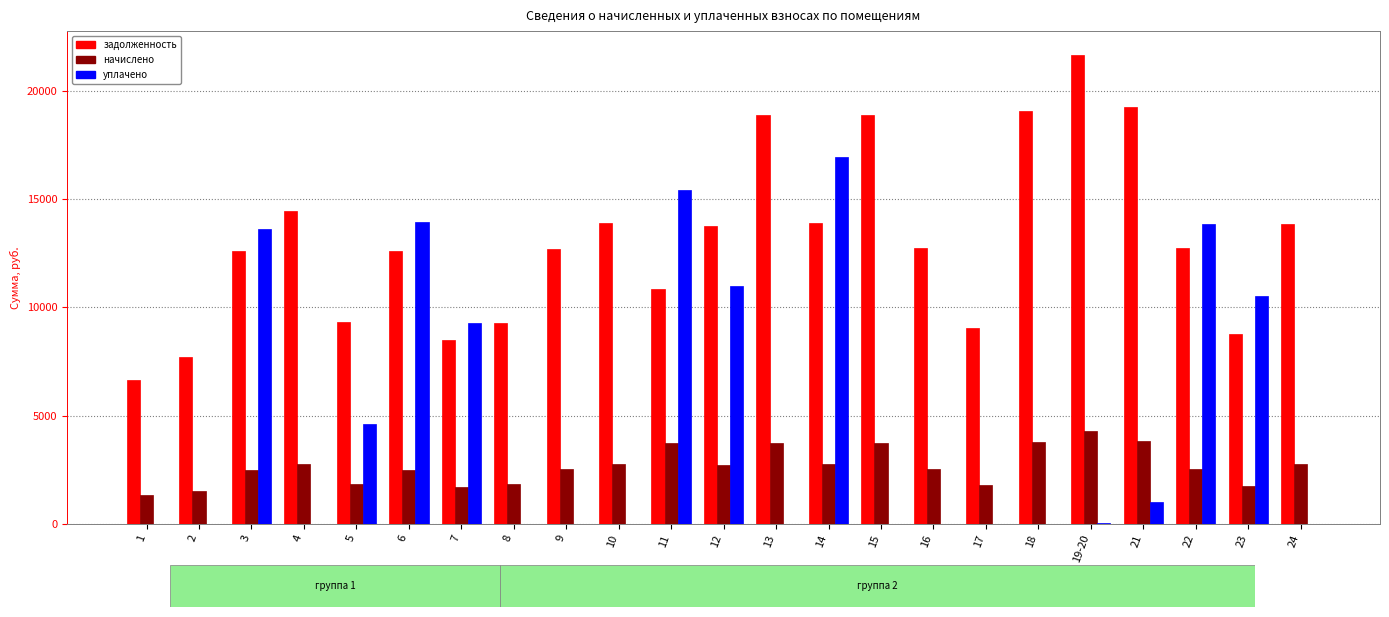

At which category does the chart reach its peak across all series?

19-20